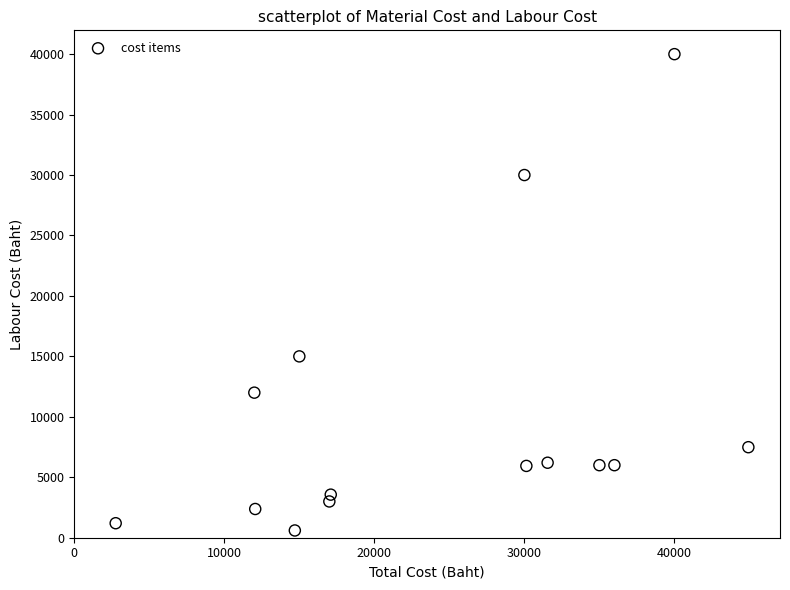

What is the range of Y values (max minus min)?

39400